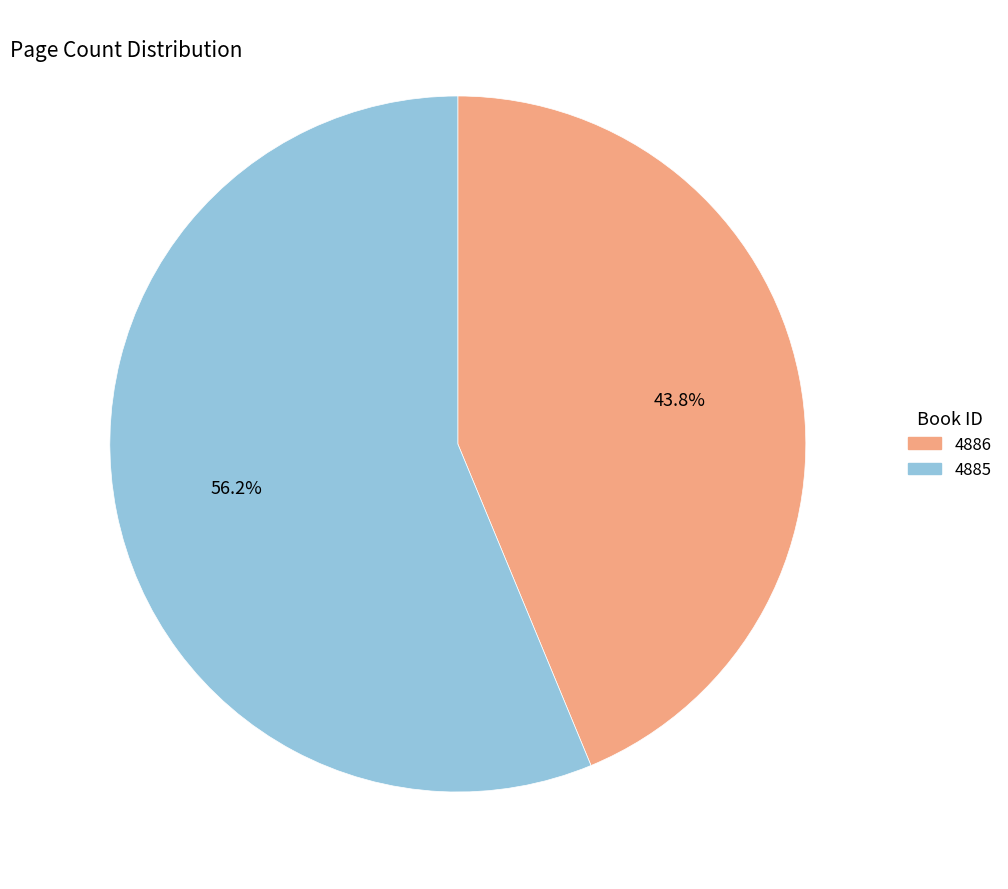

To the nearest percent, what is the average slice percentage?

50%